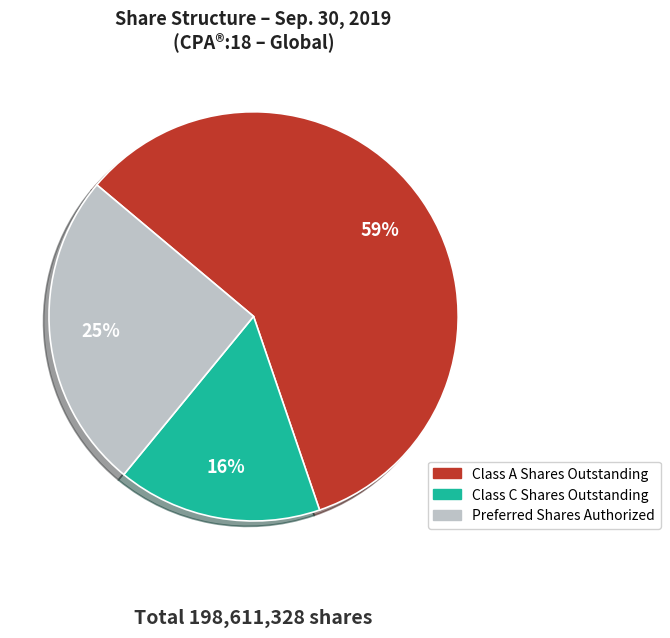

To the nearest percent, what is the average slice percentage?

33%